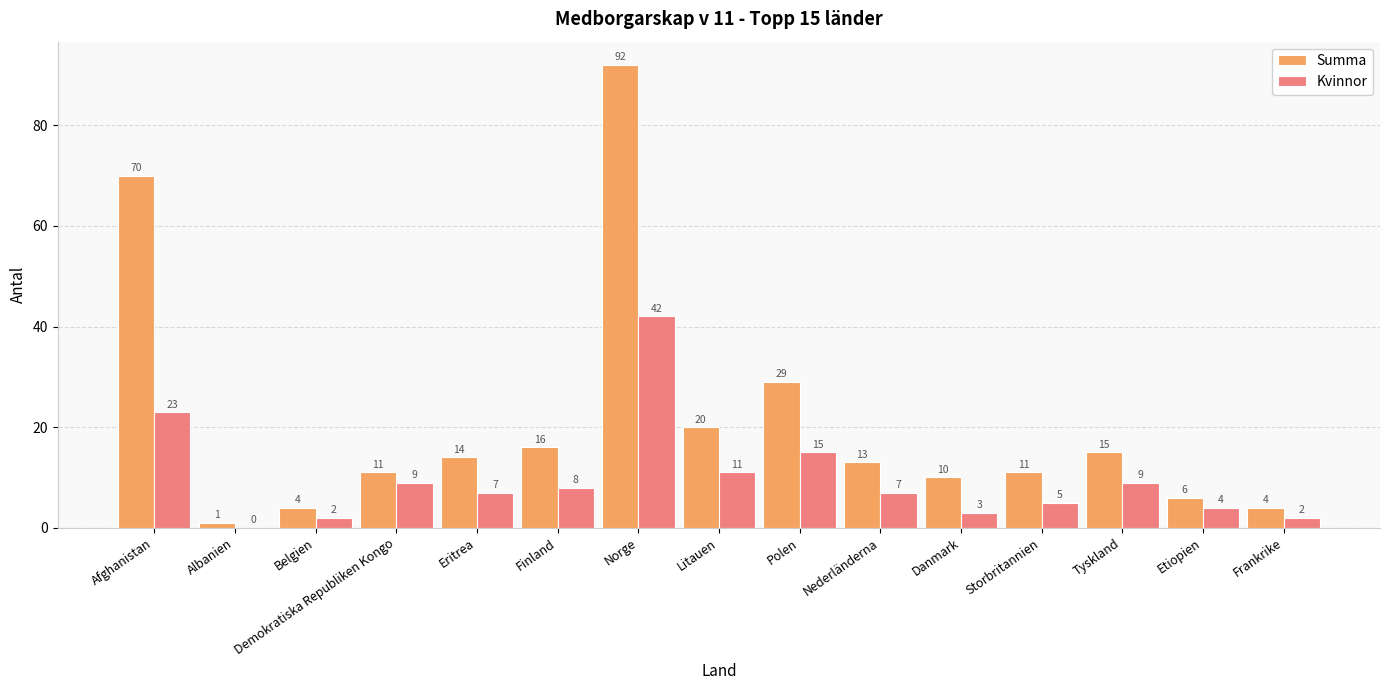

What is the highest value of the Kvinnor series?

42